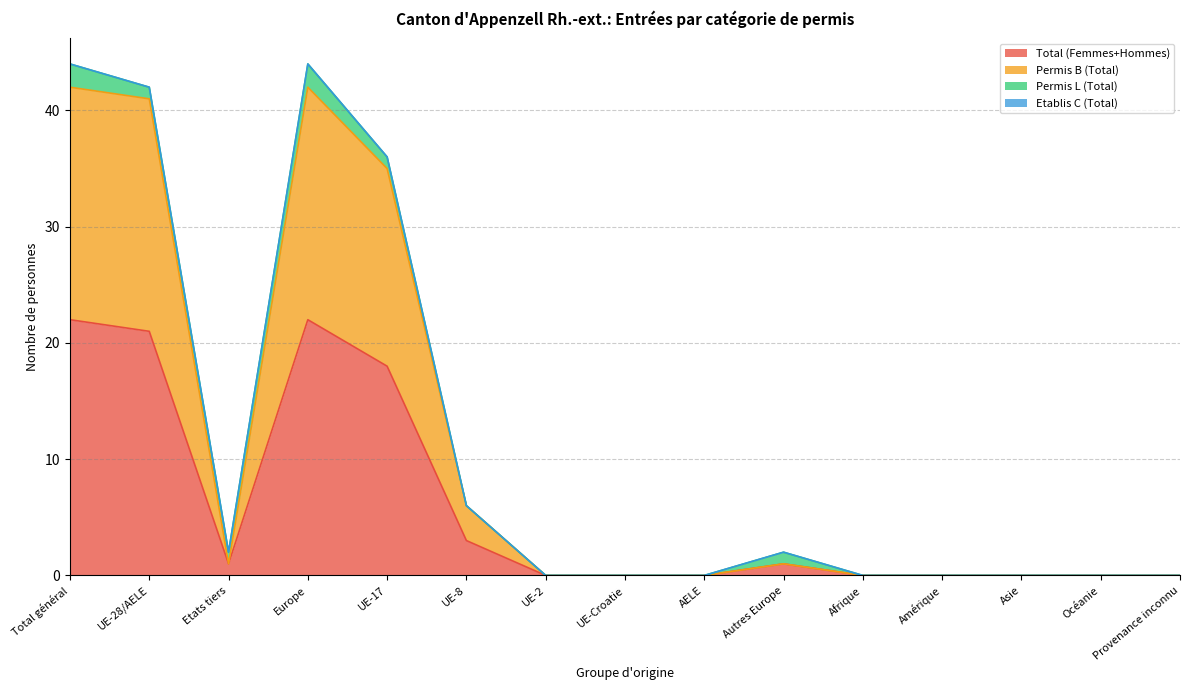

At which label does Permis B (Total) reach its minimum?

UE-2